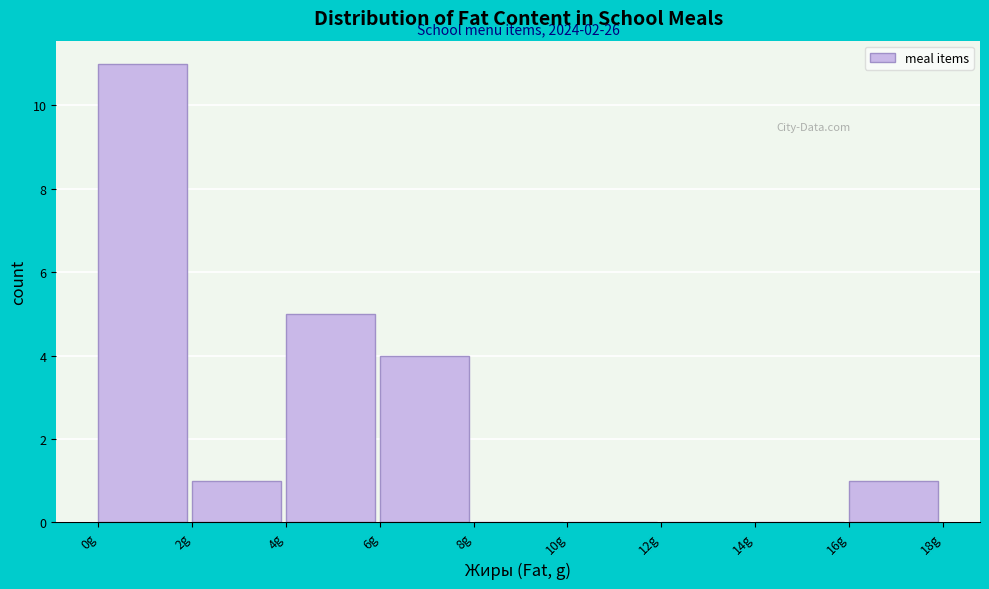

Over which range of the x-axis is the bar tallest?

0 to 2